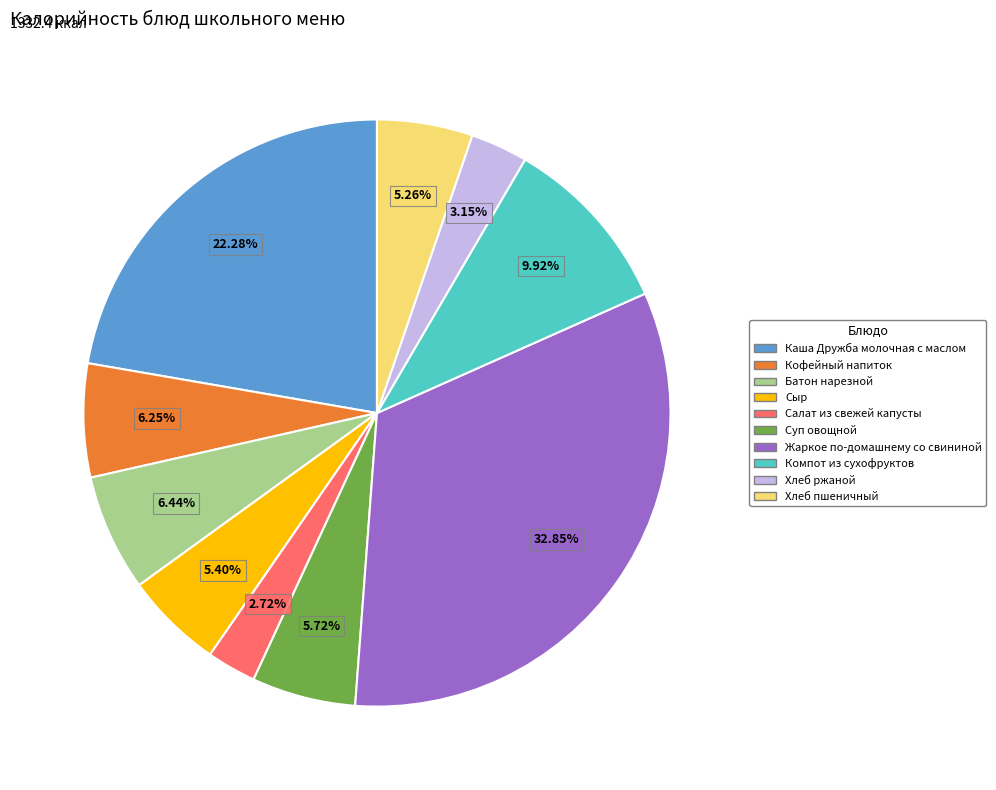

To the nearest percent, what portion does Хлеб ржаной represent?

3%